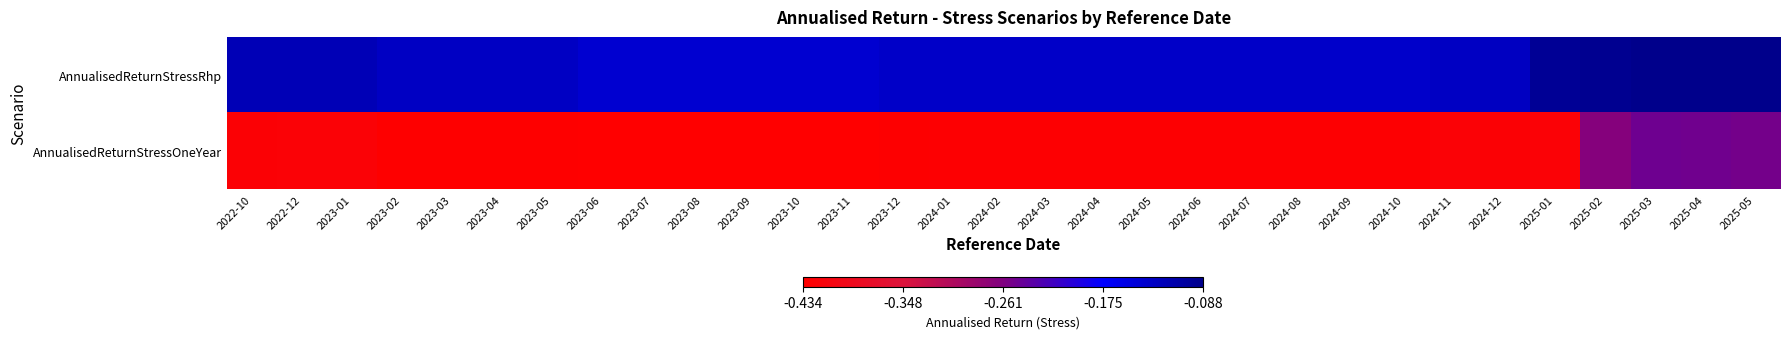

Count the number of categories in the chart.

31